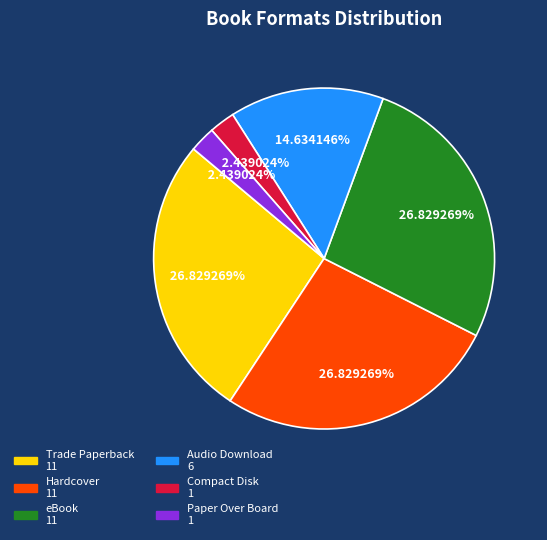

Is Hardcover the majority of the pie?

No